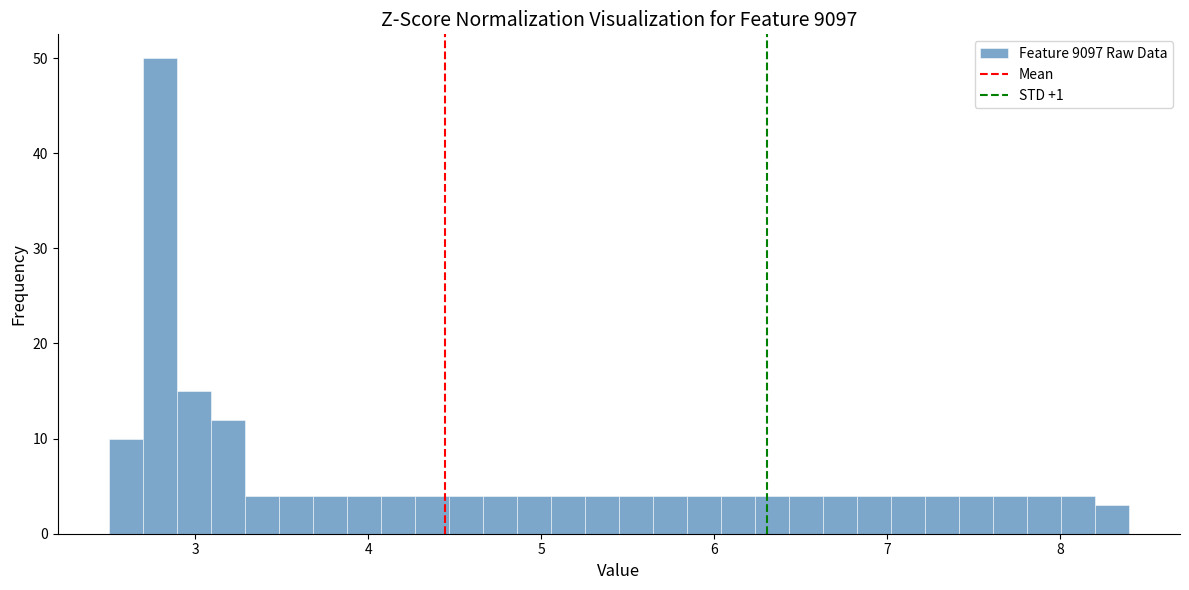

Around what value on the x-axis is the tallest bar? Give the approximate position of its centre, as read against the axis.

2.8